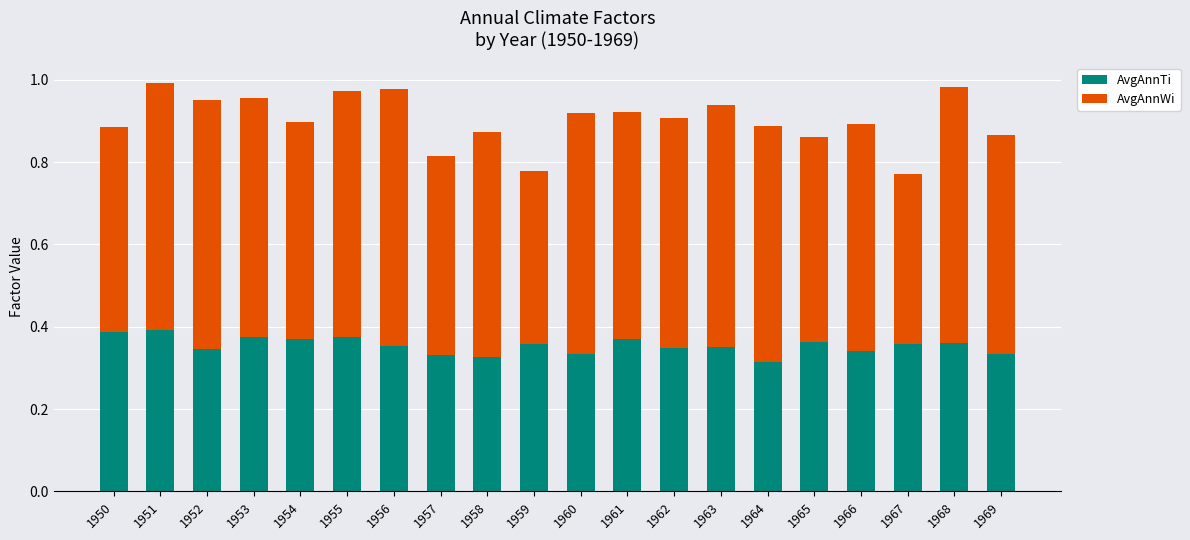

True or false: AvgAnnTi has a value of 0.6 at 1954.

False